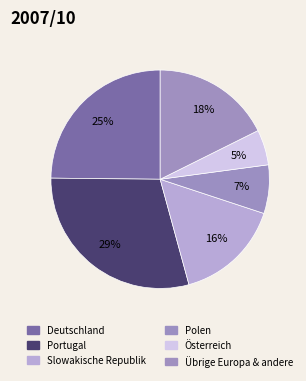

Count the number of slices in the pie.

6